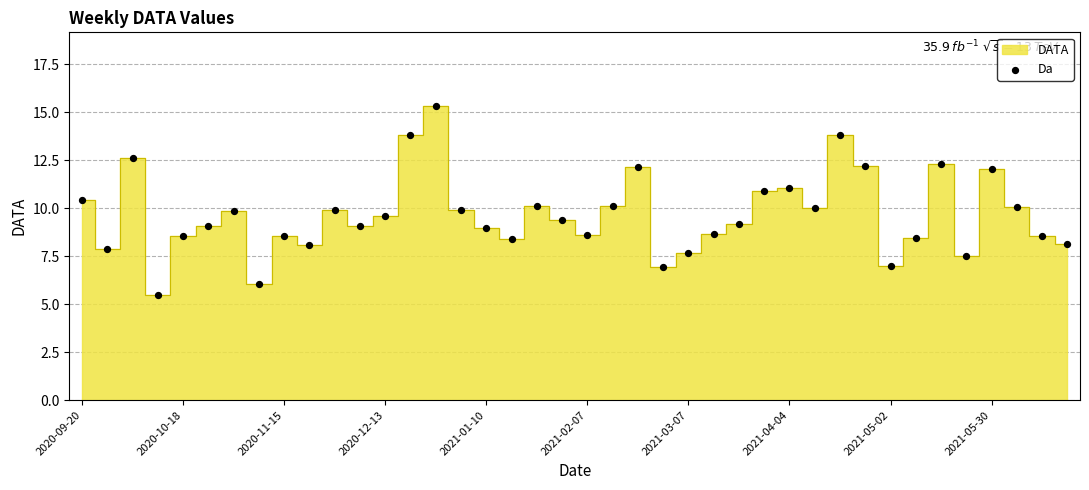

What is the range of Y values (max minus min)?

9.8